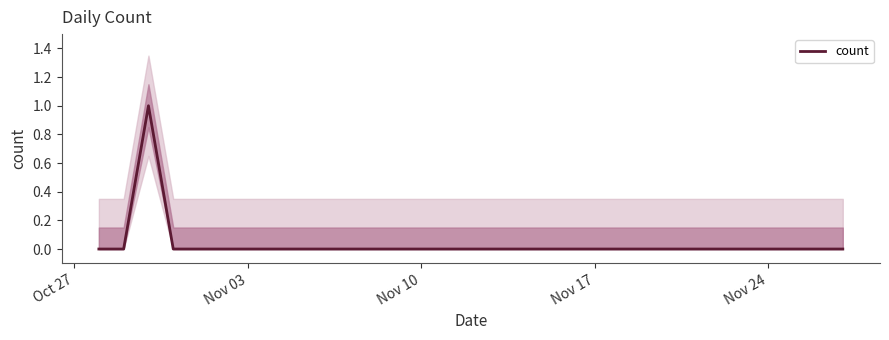

Does the chart display data point markers on the line(s)?

No